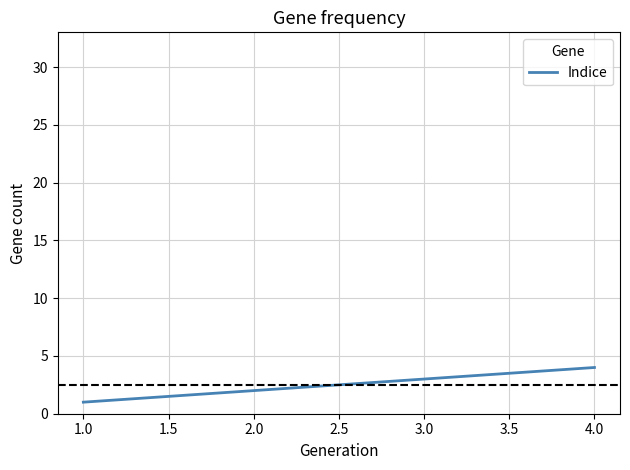

Reading left to right, what are all the values shown in this chart?

1	2	3	4